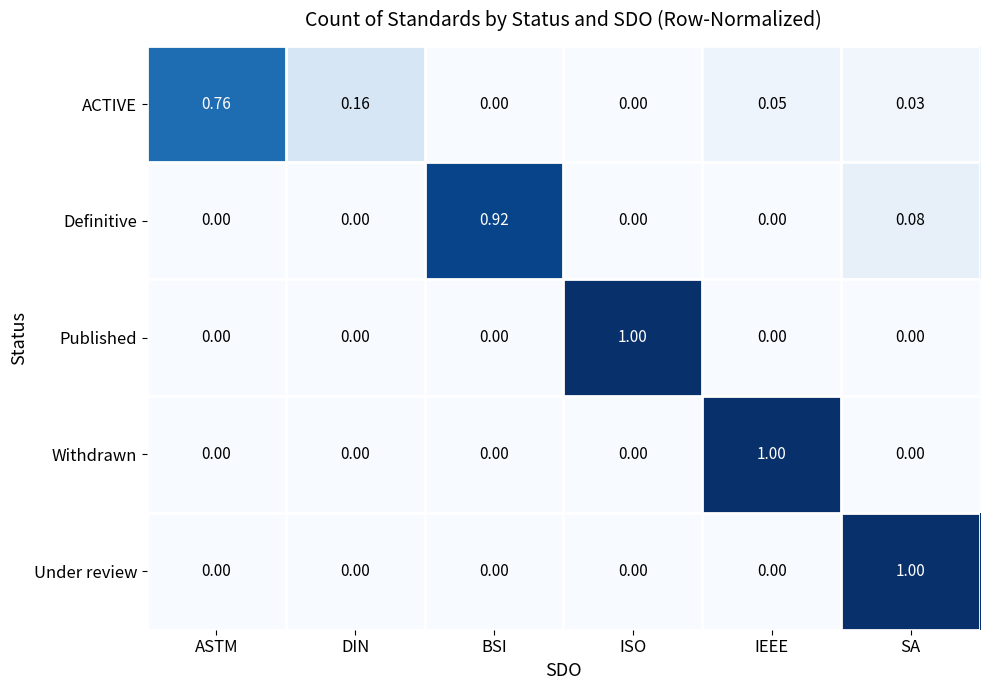

Between ASTM and BSI, which series saw the biggest shift?

Definitive